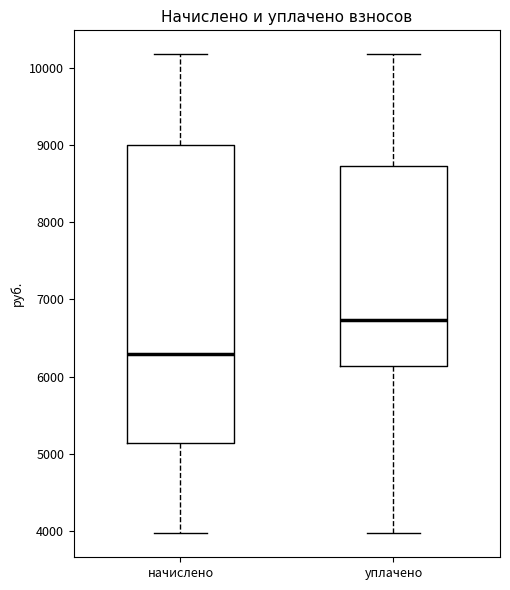

Reading left to right, read every box against the y-axis: the position of its median line, the range the box covers, and the ends of its whiskers. The values are not printed on the chart, so give them approximately, as read against the axis.

начислено: median 6300, box 5100 to 9000, whiskers 4000 to 10200
уплачено: median 6700, box 6100 to 8700, whiskers 4000 to 10200